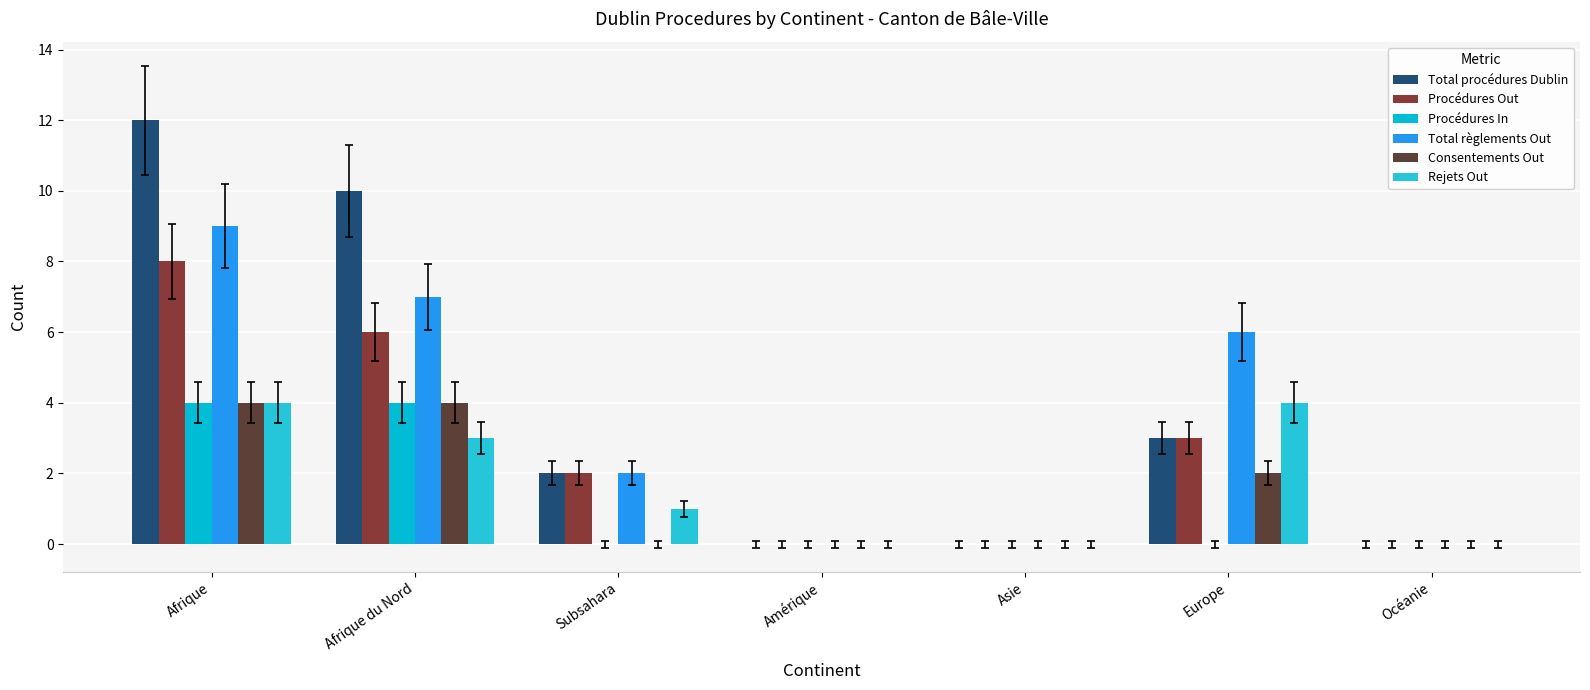

Which series changed the most between Afrique and Amérique?

Total procédures Dublin